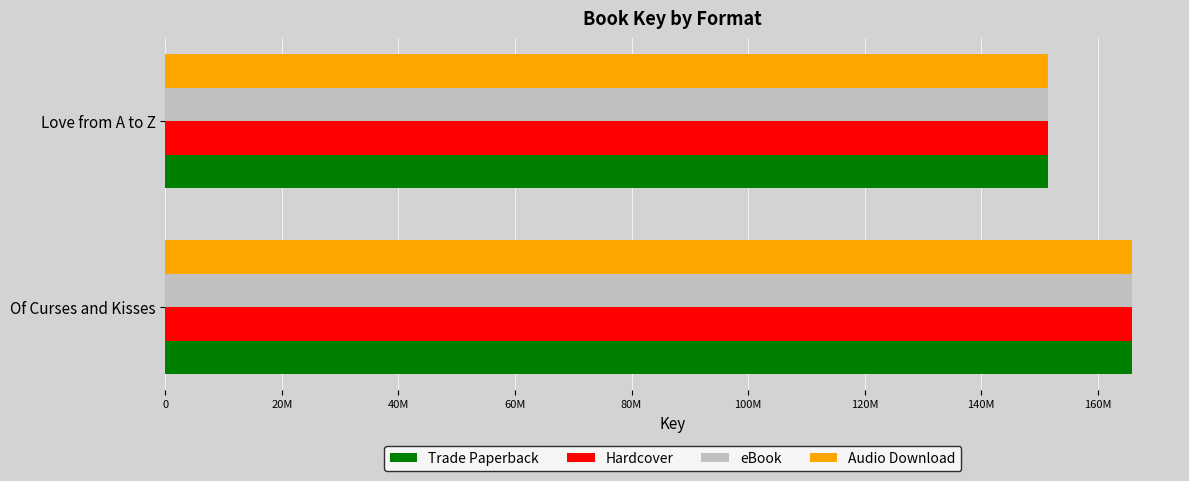

At how many categories does at least one series exceed 162761607?

1